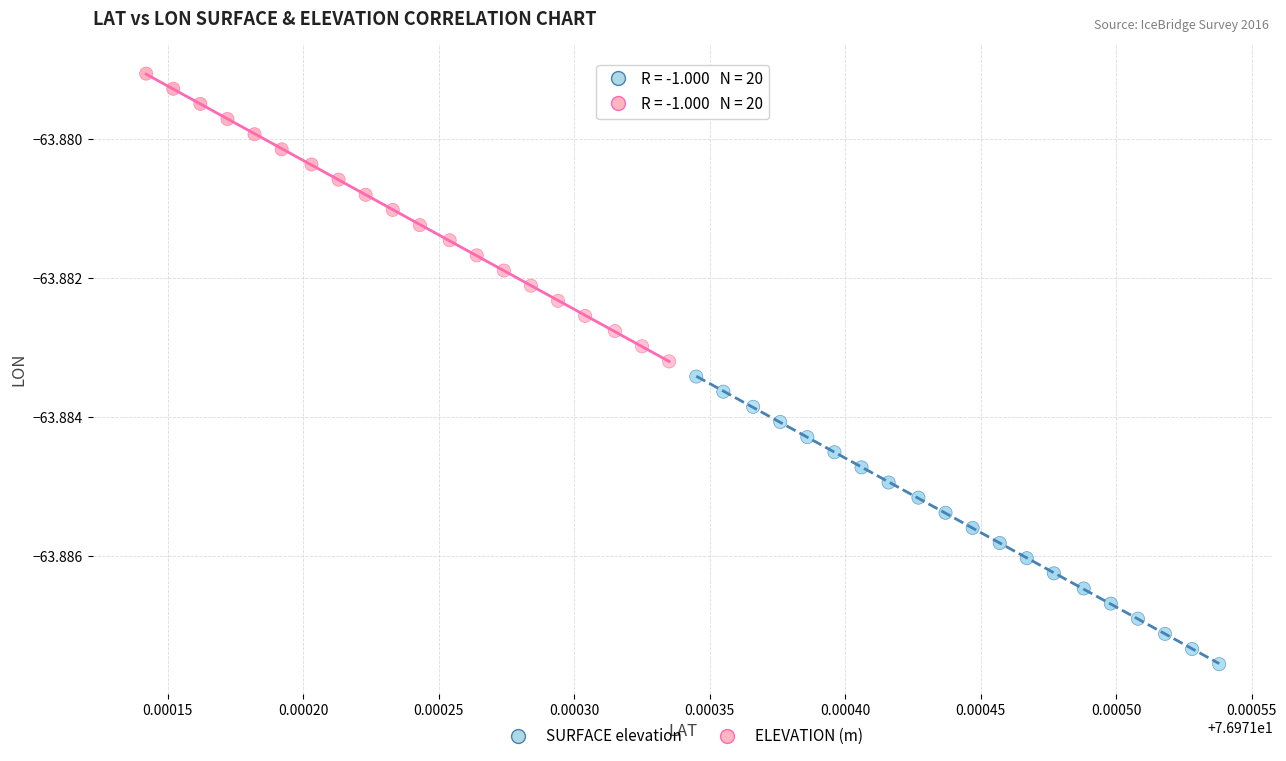

Which series reaches the maximum Y coordinate?

ELEVATION (m)